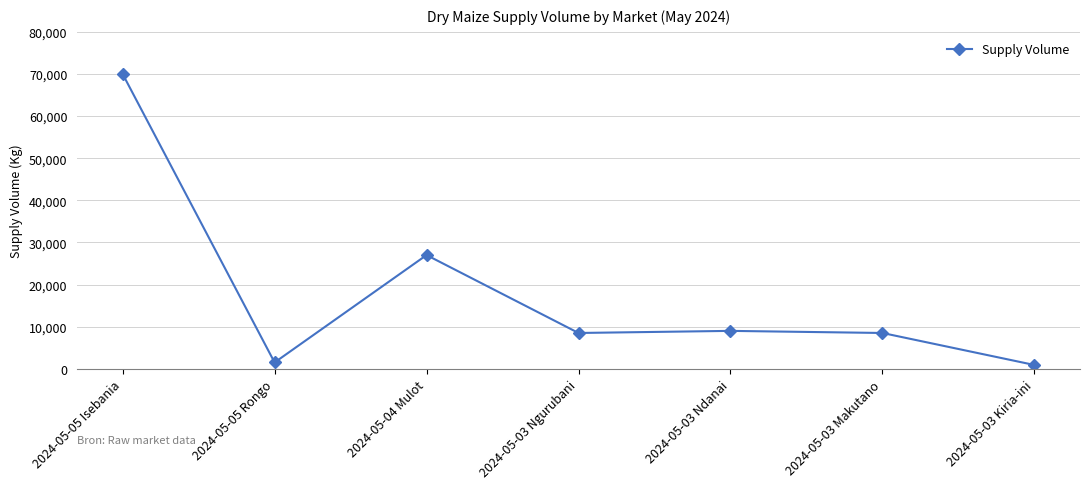

What is the value of the 2nd point from the left?

1500